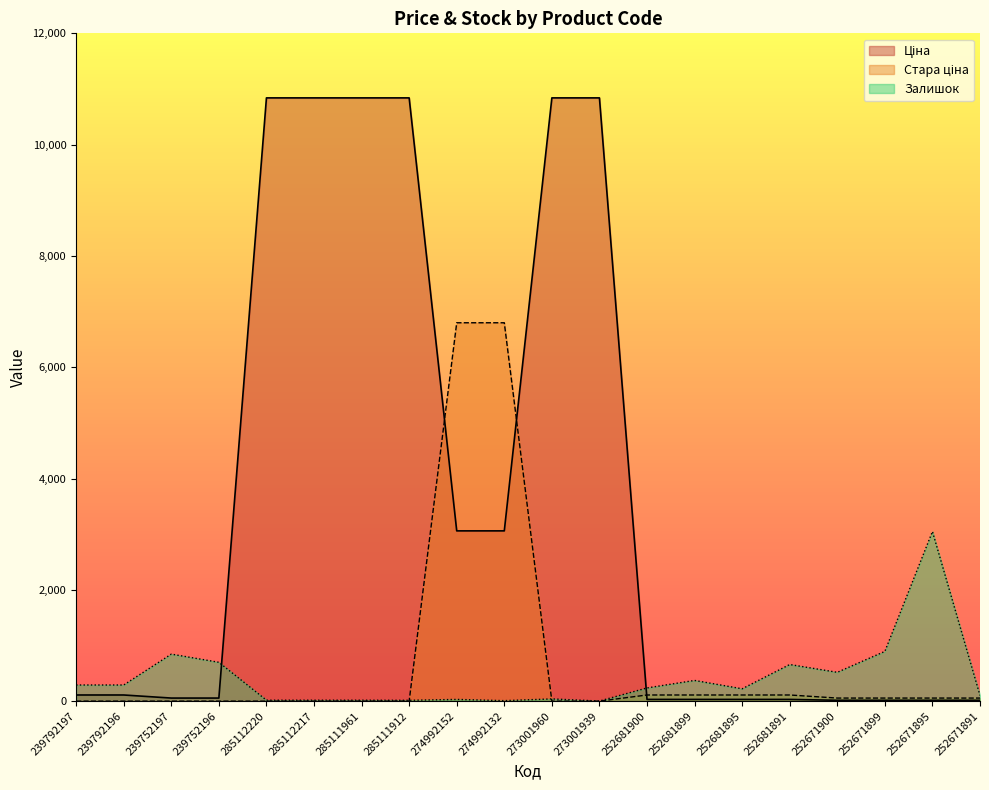

What is the difference between the maximum and minimum values in the Залишок series?

3046.0